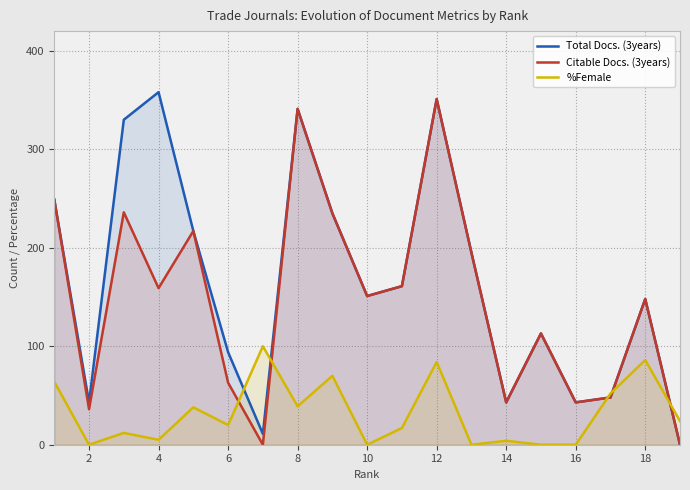

How many lines are shown in the chart?

3